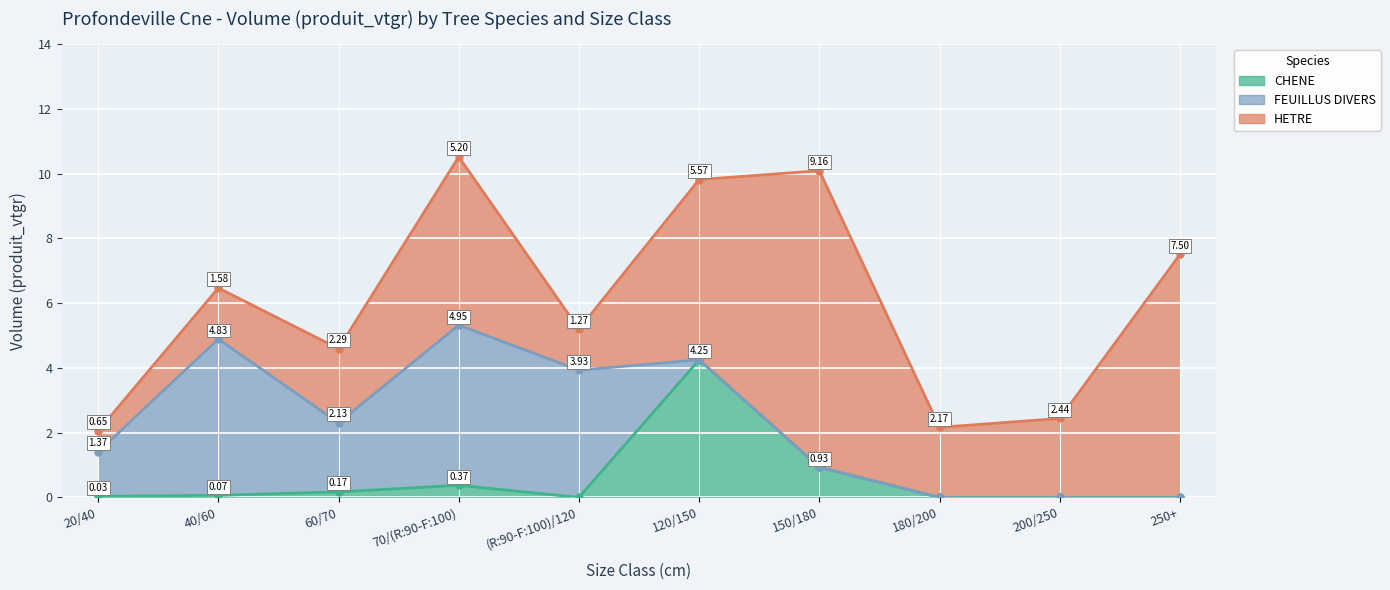

At which category is the sum across all series the highest?

70/(R:90-F:100)